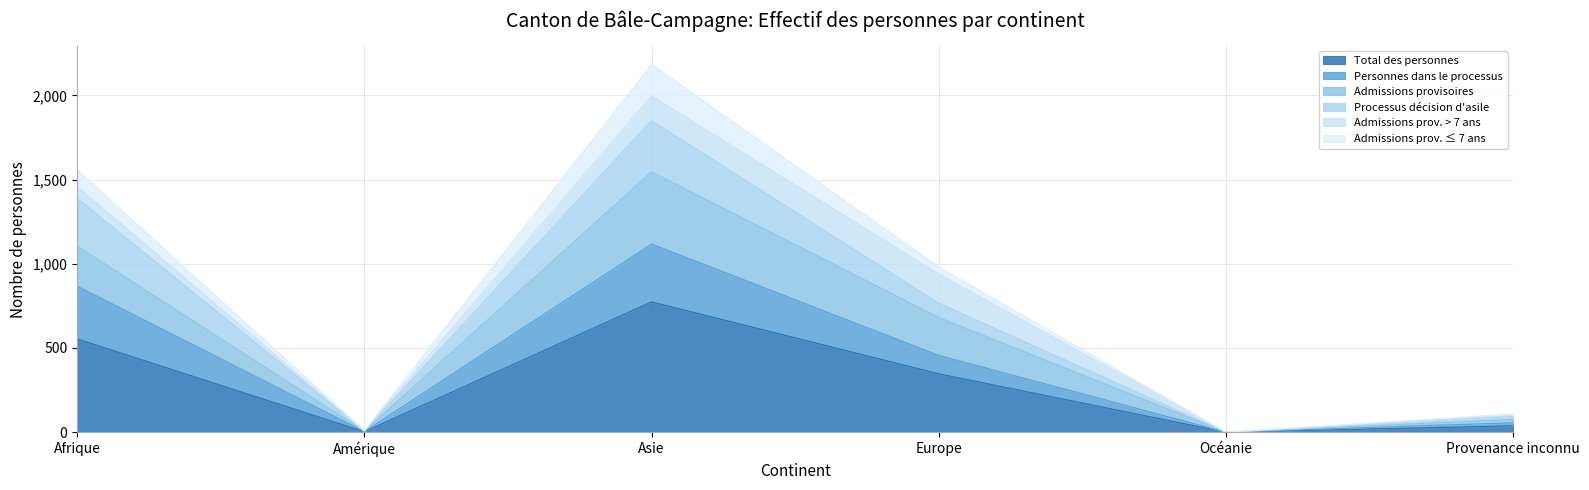

What is the difference between the maximum and minimum values in the Total des personnes series?

774